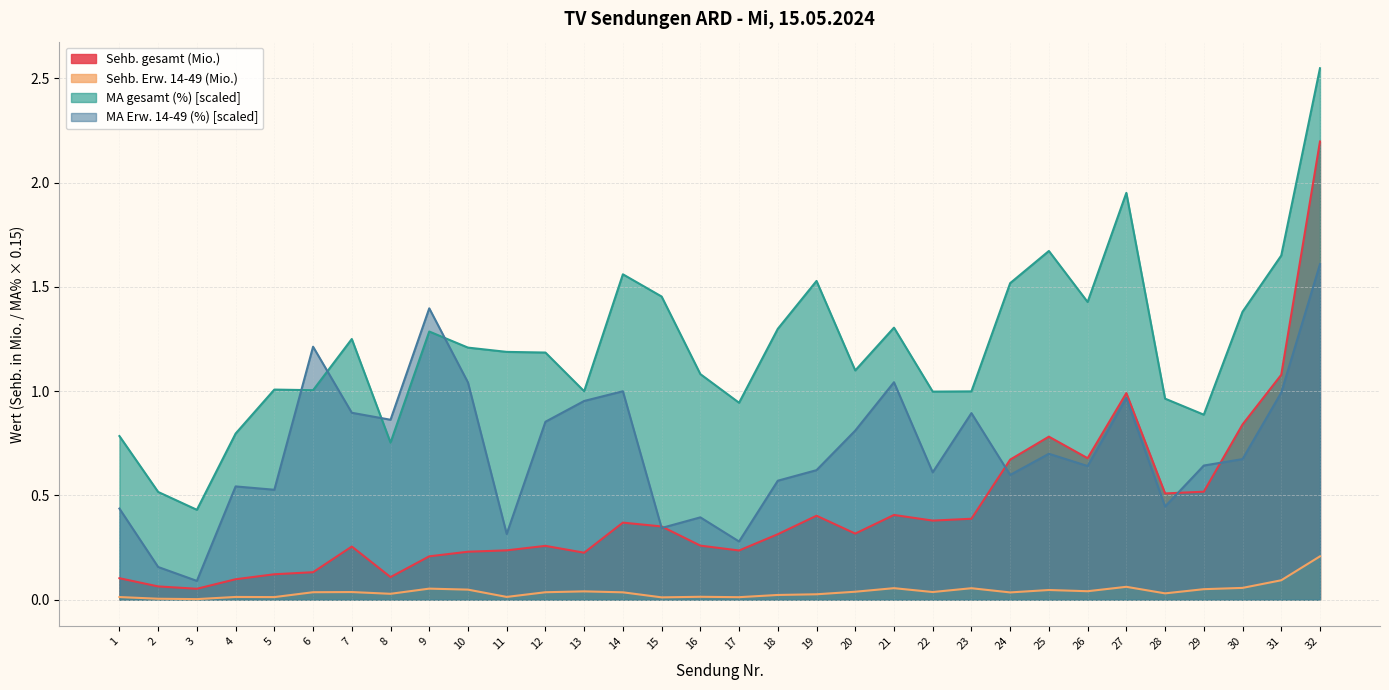

The value of MA gesamt (%) at 18 is 1.3. True or false?

True